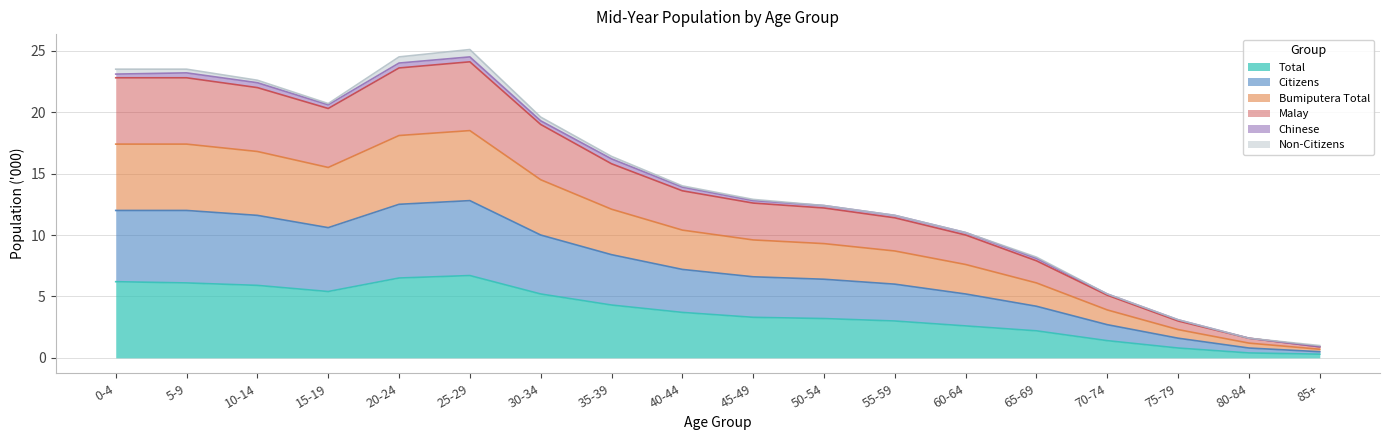

Rank the categories by Bumiputera Total value from lowest to highest.

85+, 80-84, 75-79, 70-74, 65-69, 60-64, 55-59, 50-54, 45-49, 40-44, 35-39, 30-34, 15-19, 10-14, 0-4, 5-9, 20-24, 25-29